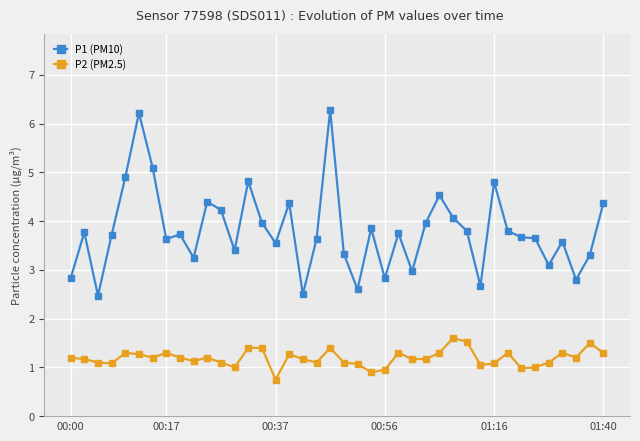

Count the number of categories in the chart.

40